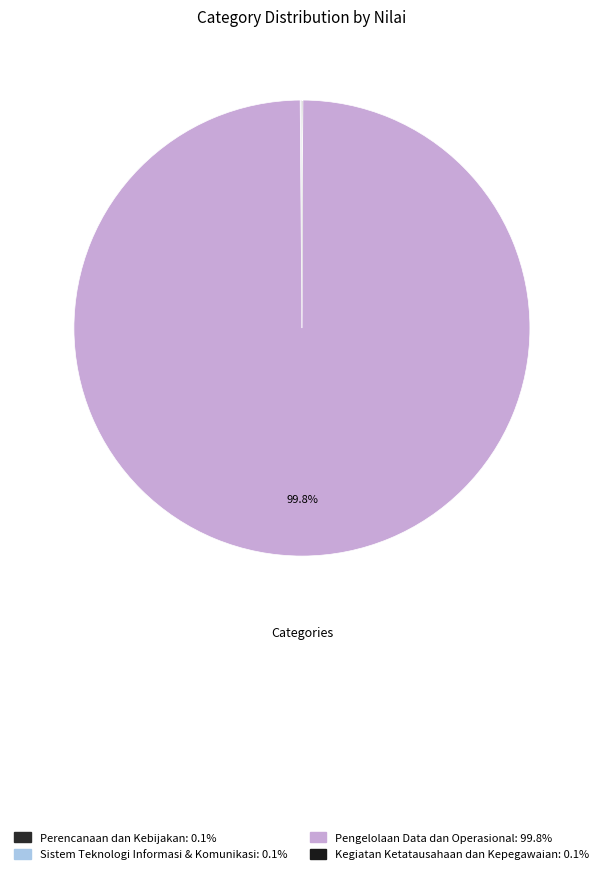

What is the change in value from Pengelolaan Data dan Operasional to Kegiatan Ketatausahaan dan Kepegawaian?

-812